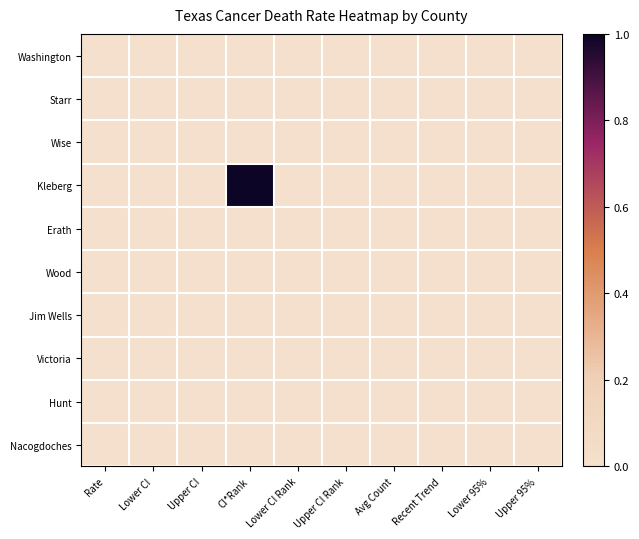

Reading left to right, transcribe all the data shown in this chart.

Washington: Rate=0	Lower CI=0	Upper CI=0	CI*Rank=0	Lower CI Rank=0	Upper CI Rank=0	Avg Count=0	Recent Trend=0	Lower 95%=0	Upper 95%=0
Starr: Rate=0	Lower CI=0	Upper CI=0	CI*Rank=0	Lower CI Rank=0	Upper CI Rank=0	Avg Count=0	Recent Trend=0	Lower 95%=0	Upper 95%=0
Wise: Rate=0	Lower CI=0	Upper CI=0	CI*Rank=0	Lower CI Rank=0	Upper CI Rank=0	Avg Count=0	Recent Trend=0	Lower 95%=0	Upper 95%=0
Kleberg: Rate=0	Lower CI=0	Upper CI=0	CI*Rank=1	Lower CI Rank=0	Upper CI Rank=0	Avg Count=0	Recent Trend=0	Lower 95%=0	Upper 95%=0
Erath: Rate=0	Lower CI=0	Upper CI=0	CI*Rank=0	Lower CI Rank=0	Upper CI Rank=0	Avg Count=0	Recent Trend=0	Lower 95%=0	Upper 95%=0
Wood: Rate=0	Lower CI=0	Upper CI=0	CI*Rank=0	Lower CI Rank=0	Upper CI Rank=0	Avg Count=0	Recent Trend=0	Lower 95%=0	Upper 95%=0
Jim Wells: Rate=0	Lower CI=0	Upper CI=0	CI*Rank=0	Lower CI Rank=0	Upper CI Rank=0	Avg Count=0	Recent Trend=0	Lower 95%=0	Upper 95%=0
Victoria: Rate=0	Lower CI=0	Upper CI=0	CI*Rank=0	Lower CI Rank=0	Upper CI Rank=0	Avg Count=0	Recent Trend=0	Lower 95%=0	Upper 95%=0
Hunt: Rate=0	Lower CI=0	Upper CI=0	CI*Rank=0	Lower CI Rank=0	Upper CI Rank=0	Avg Count=0	Recent Trend=0	Lower 95%=0	Upper 95%=0
Nacogdoches: Rate=0	Lower CI=0	Upper CI=0	CI*Rank=0	Lower CI Rank=0	Upper CI Rank=0	Avg Count=0	Recent Trend=0	Lower 95%=0	Upper 95%=0